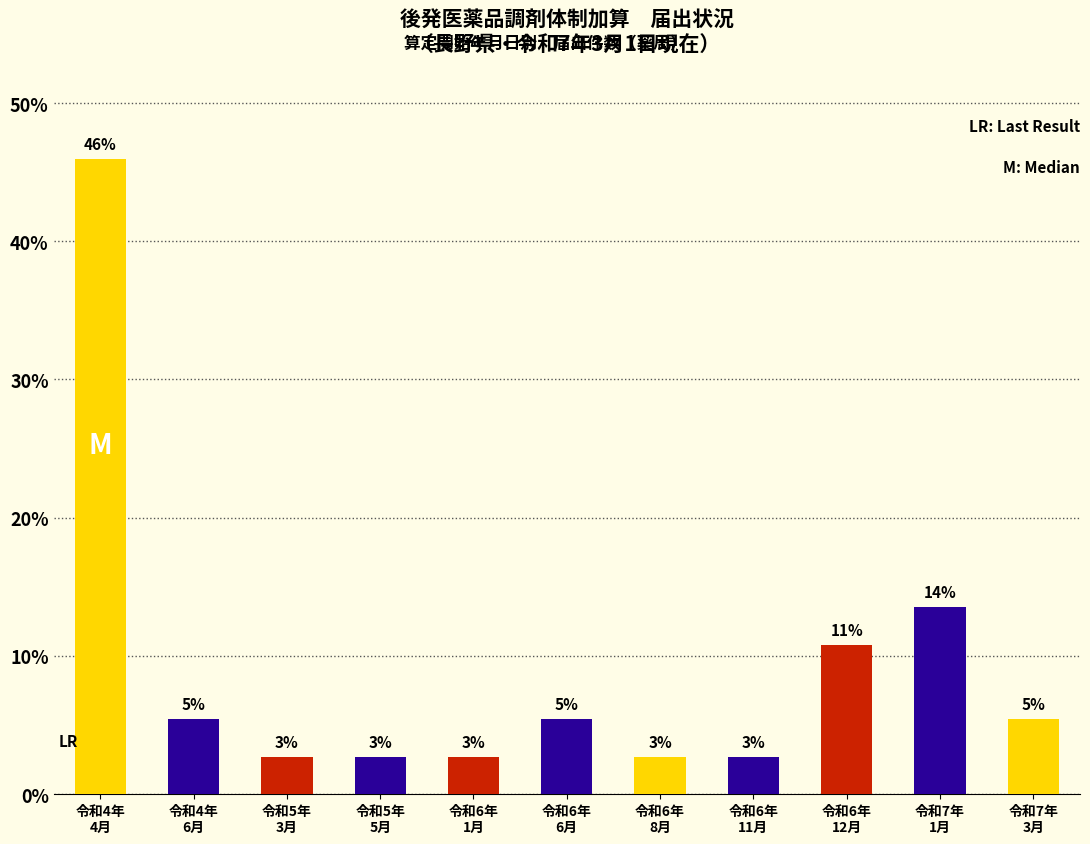

List the labels in order of value, smallest first.

令和5年
3月, 令和5年
5月, 令和6年
1月, 令和6年
8月, 令和6年
11月, 令和4年
6月, 令和6年
6月, 令和7年
3月, 令和6年
12月, 令和7年
1月, 令和4年
4月